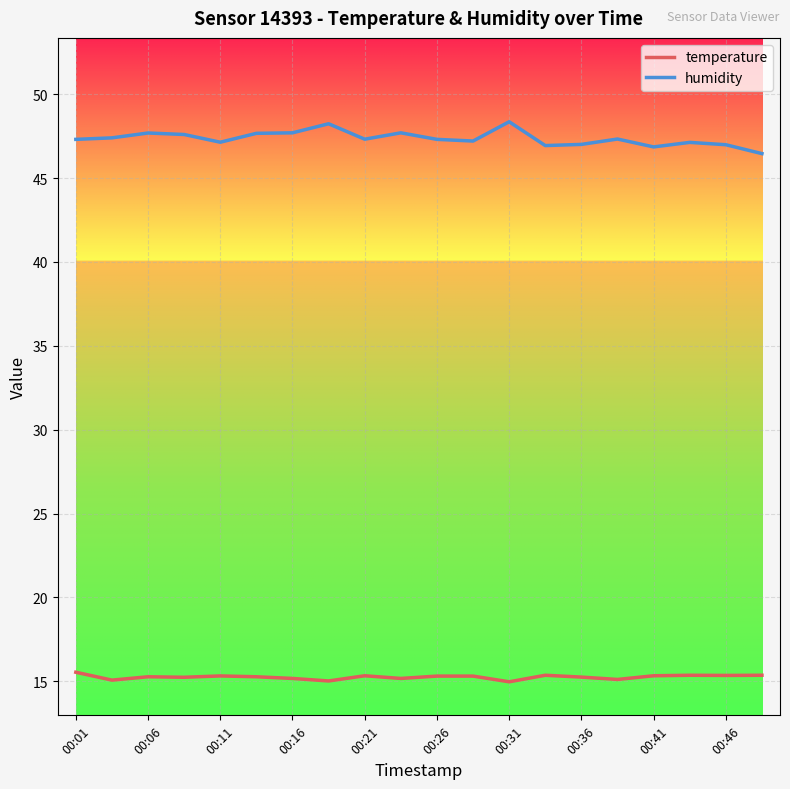

Which series has the largest total across all categories?

humidity